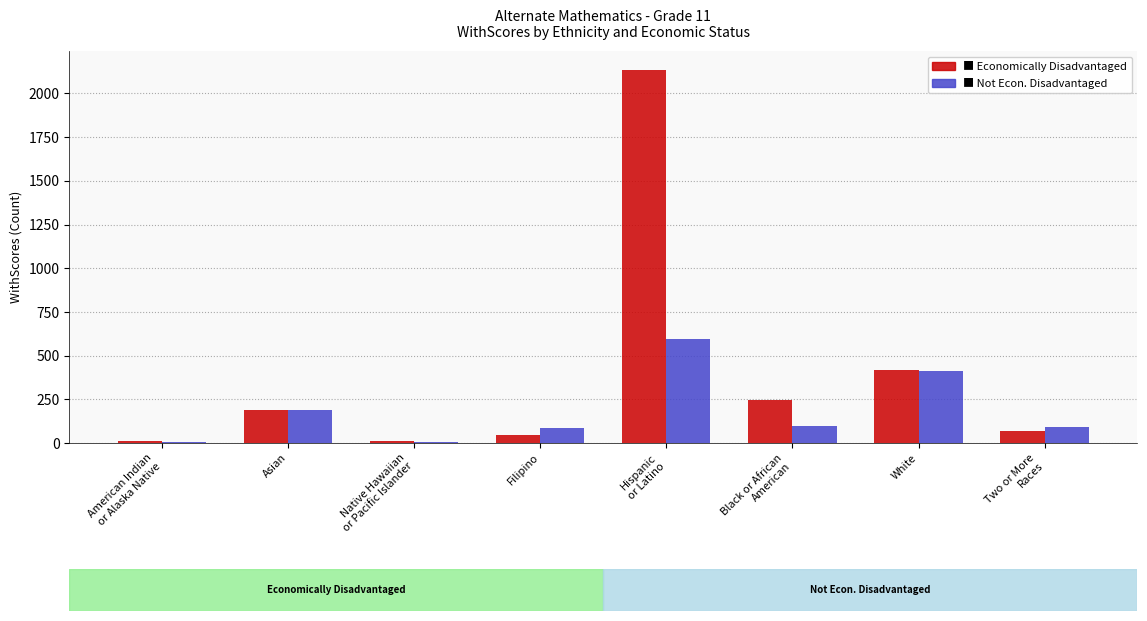

What is the total value across all series at Asian?

377